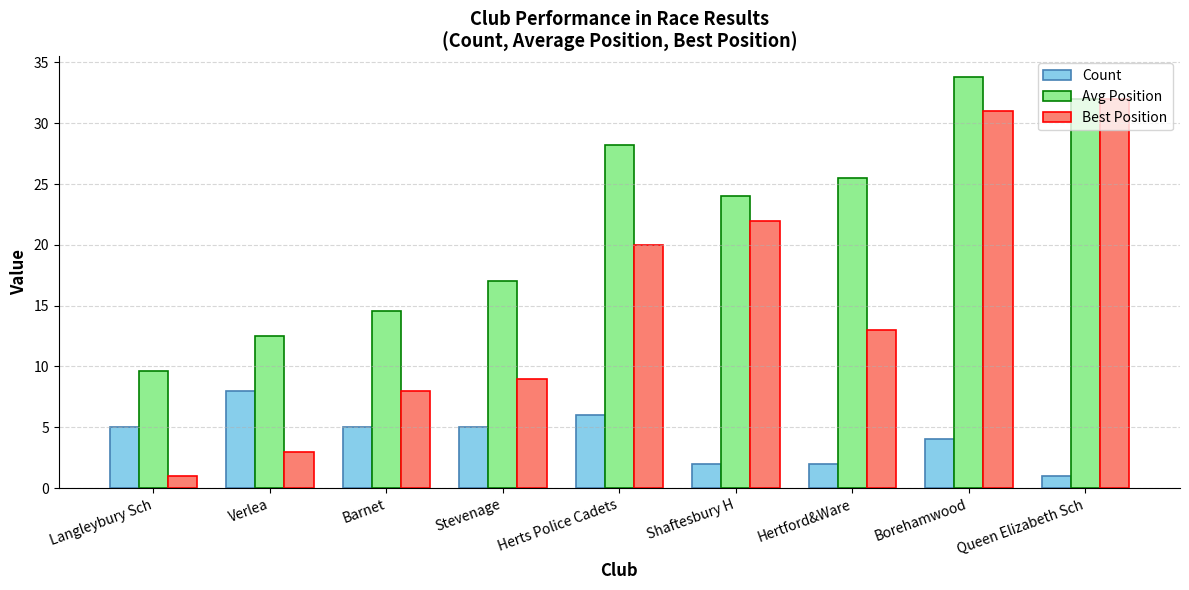

Which category has the highest value in the Avg Position series?

Borehamwood